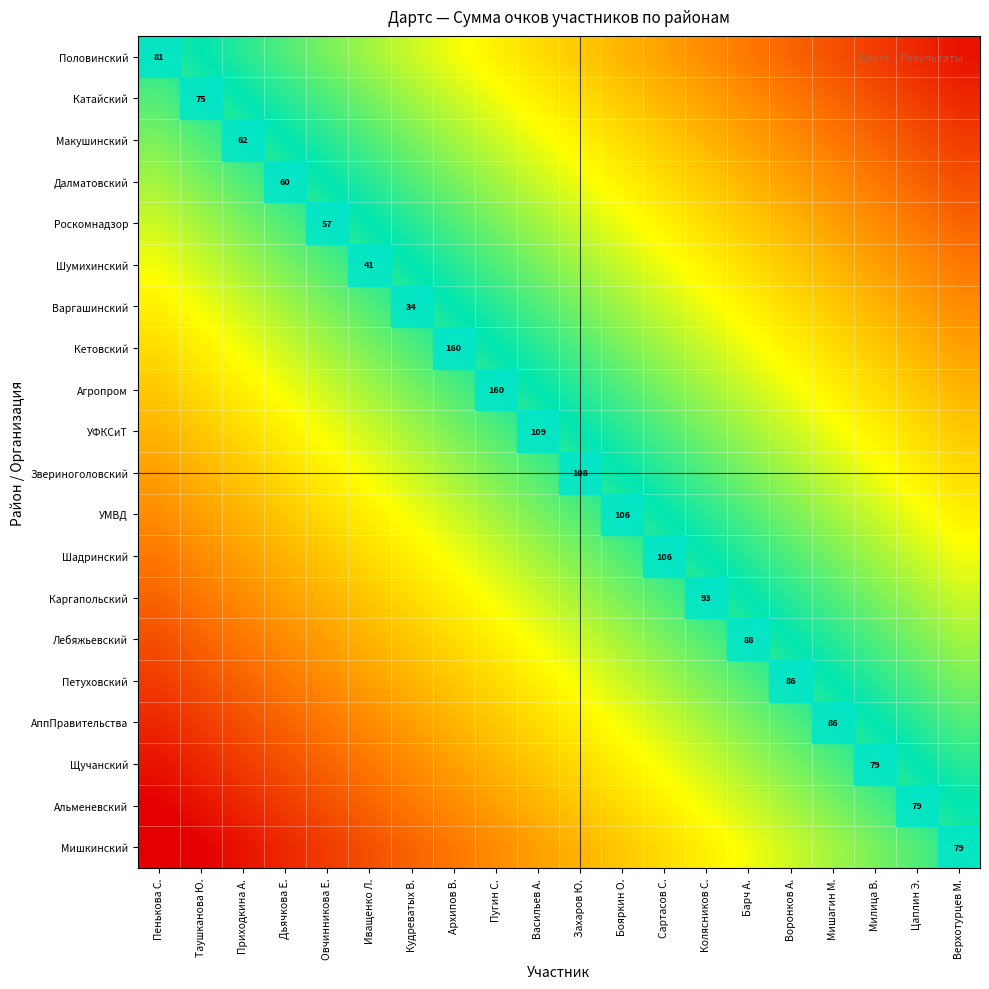

How many data points does each series have?

20